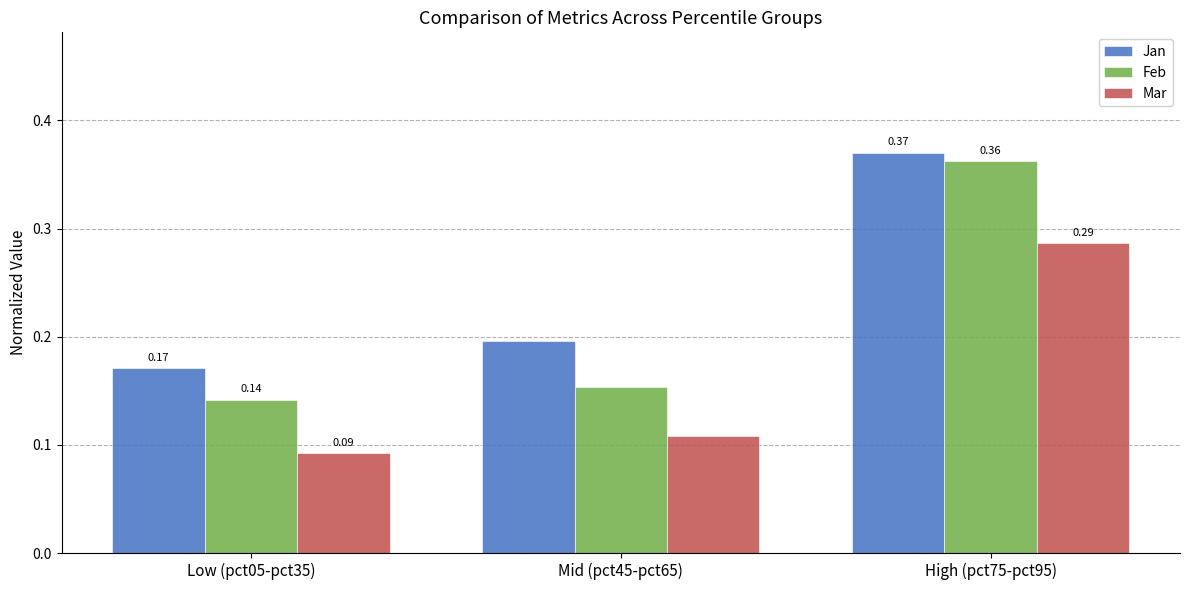

What is the sum of the Jan values at Mid (pct45-pct65) and High (pct75-pct95)?

0.6